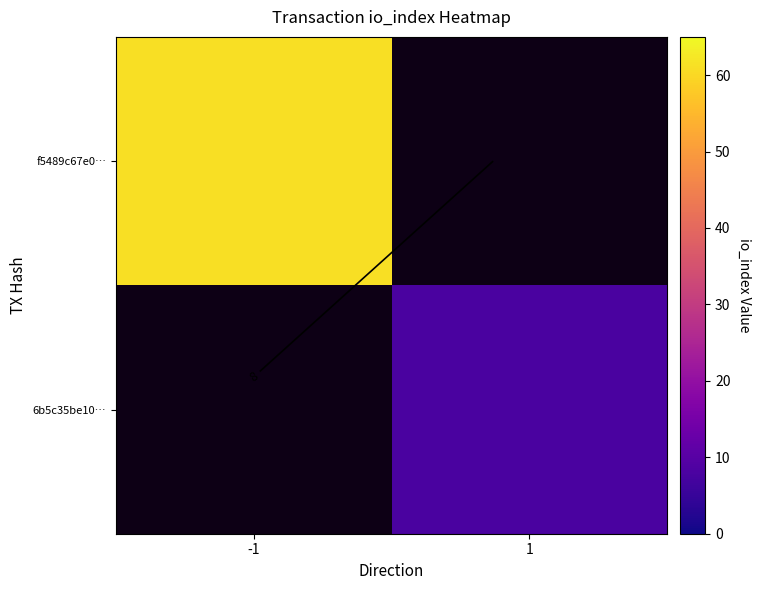

How many positive values does the 6b5c35be10… series have?

1